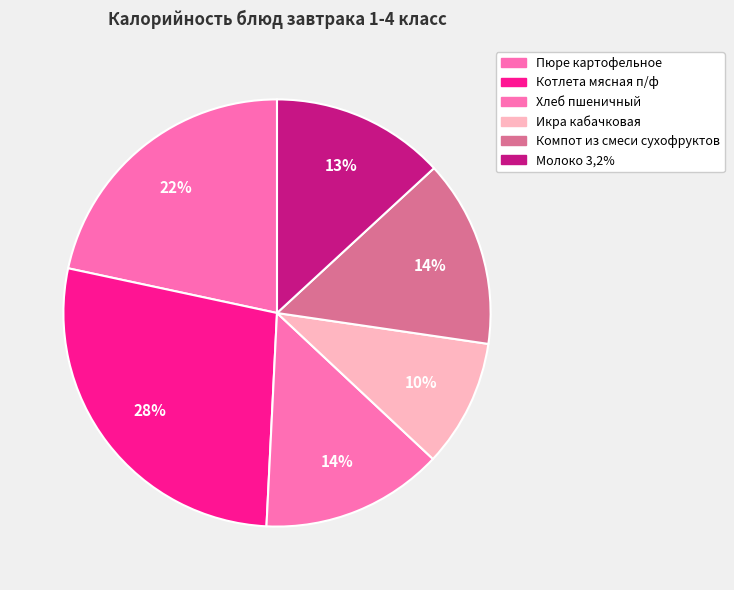

Which slice is the smallest?

Икра кабачковая